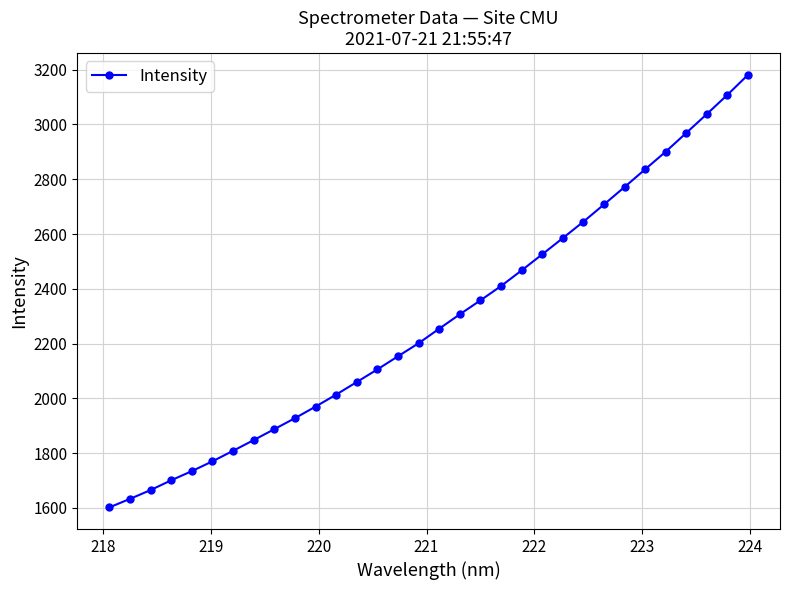

What is the smallest value displayed?

1601.7